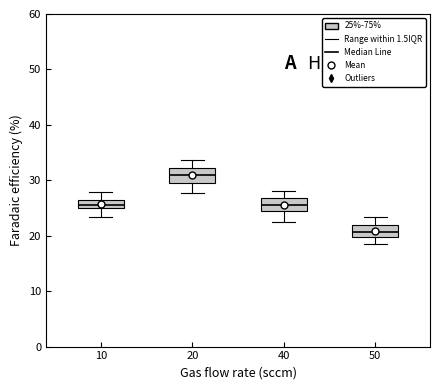

Where does the upper whisker of the box at x = 20 end on the y-axis? The values are not printed on the chart, so give them approximately, as read against the axis.

34